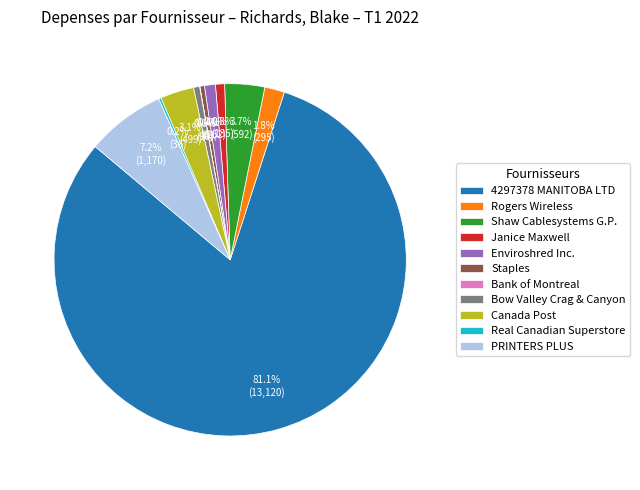

Between Canada Post and Enviroshred Inc., which is larger?

Canada Post